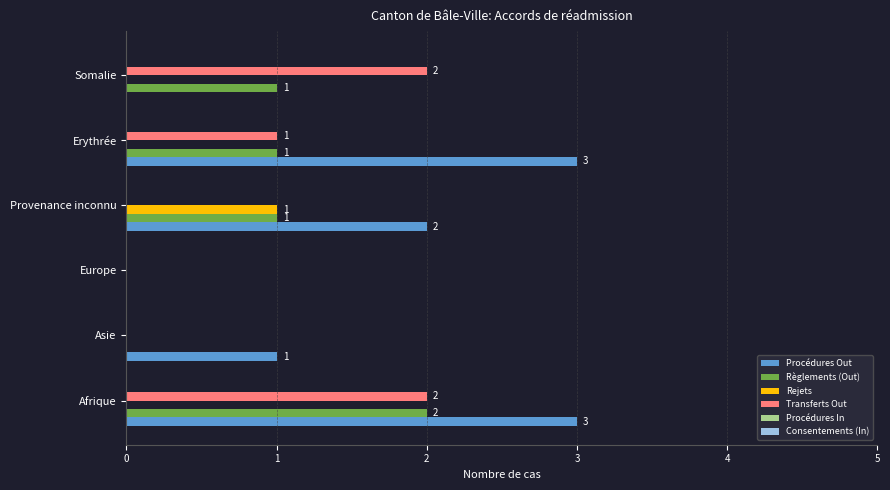

What is the highest value of the Règlements (Out) series?

2